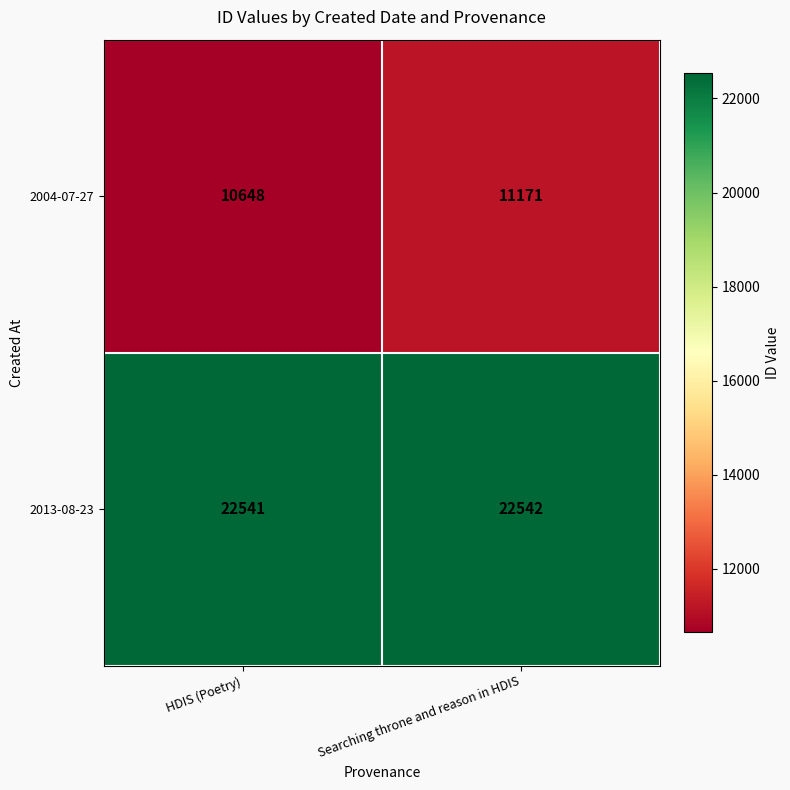

The value of 2004-07-27 at HDIS (Poetry) is 10648. True or false?

True